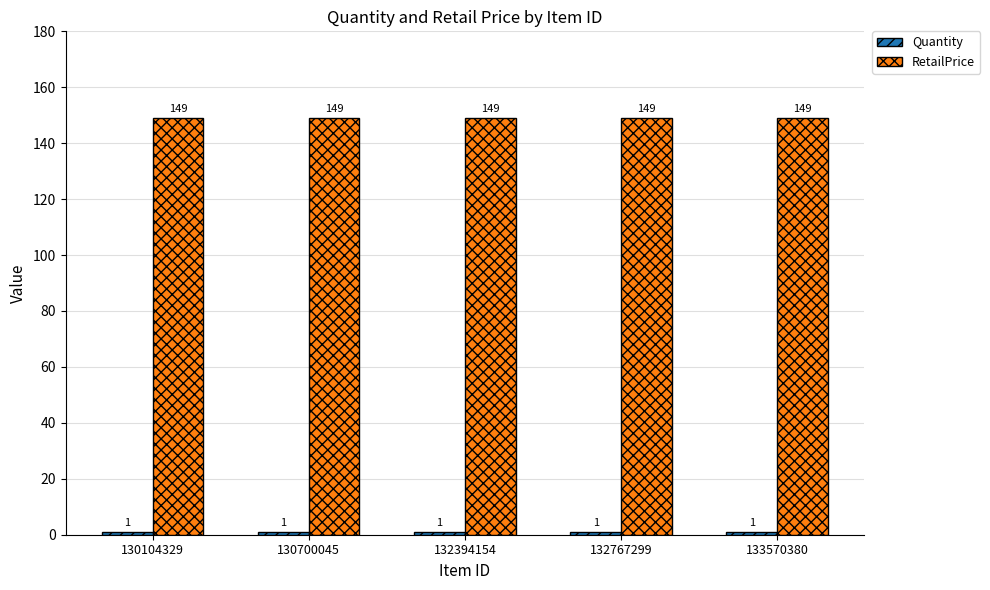

What is the spread (max minus min) of values at 132767299?

148